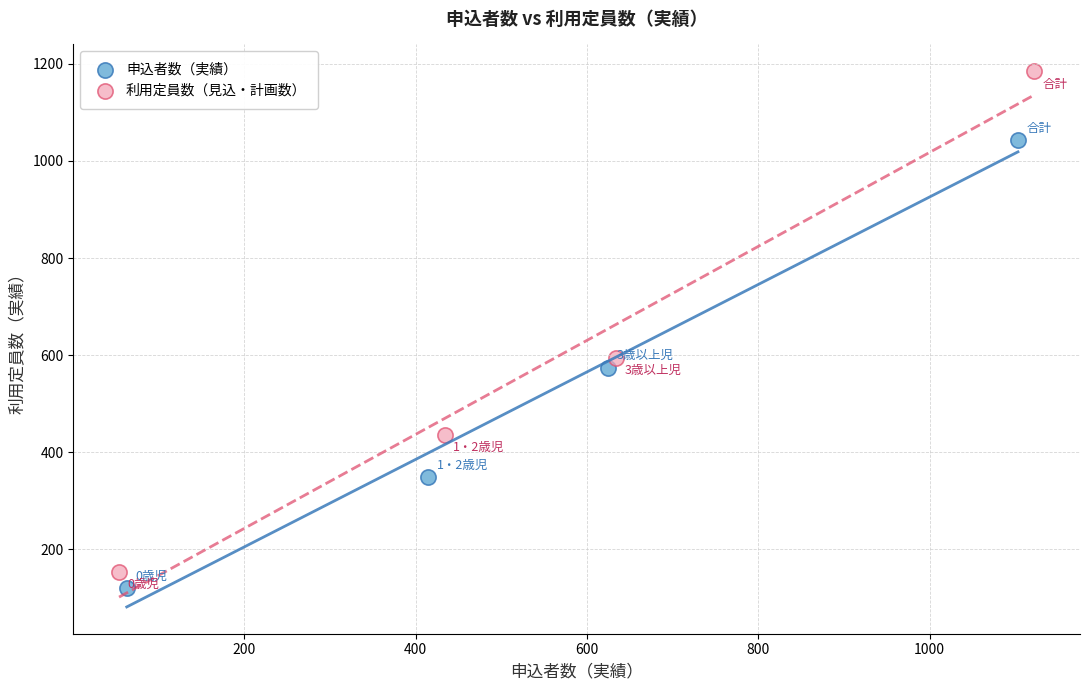

Which series reaches the maximum Y coordinate?

利用定員数（見込・計画数）